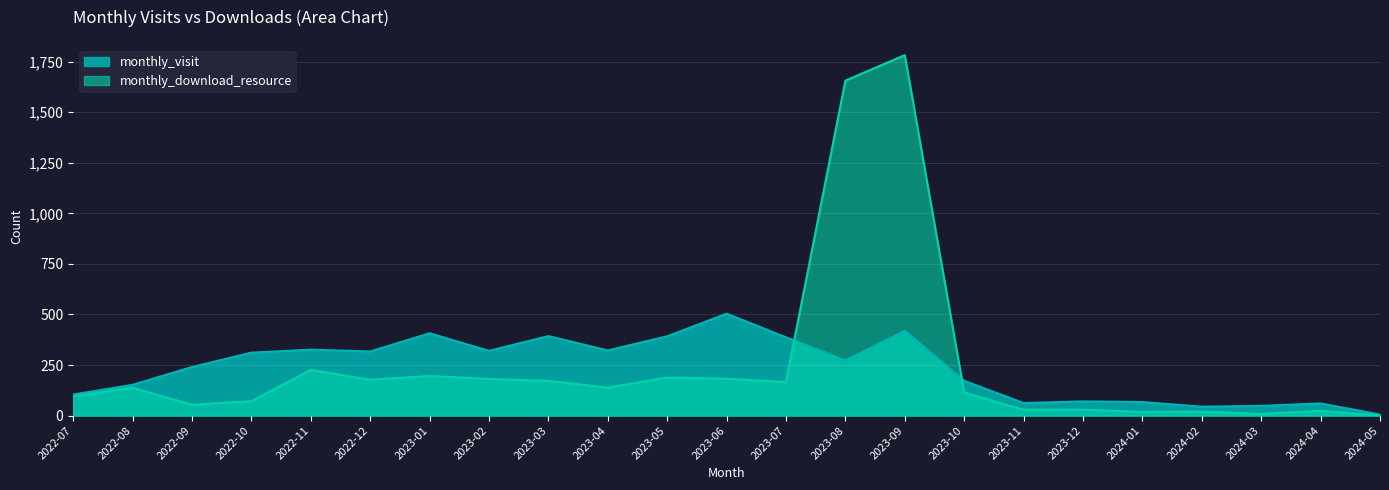

At 2022-07, list the series in order from smallest to largest.

monthly_download_resource, monthly_visit